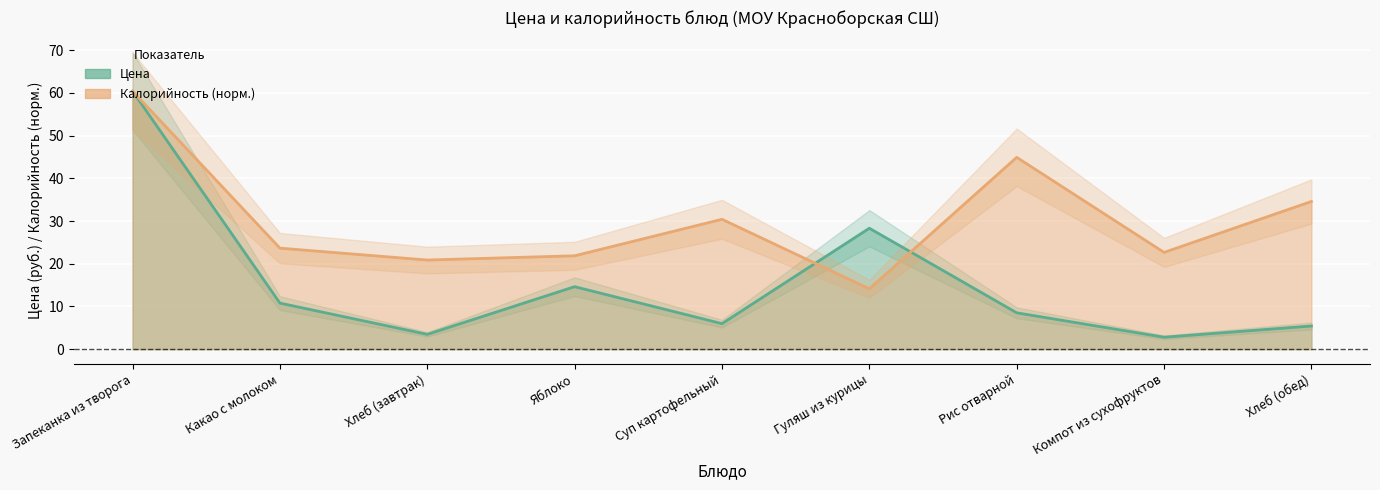

Reading left to right, what are all the values shown in this chart?

Цена: 60.4	10.8	3.5	14.6	6.0	28.3	8.5	2.8	5.4
Калорийность: 60.4	23.7	20.9	21.9	30.4	14.1	44.9	22.7	34.6